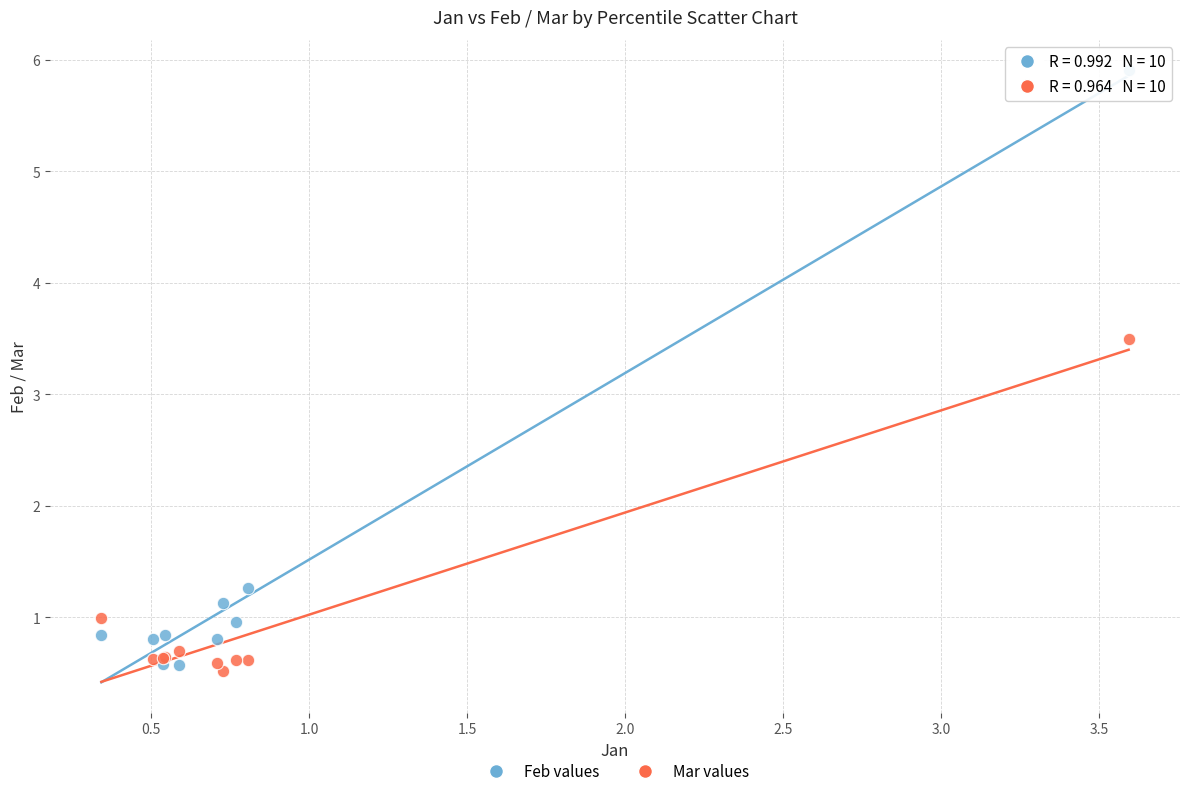

Which series has the widest spread of Y values?

Feb values